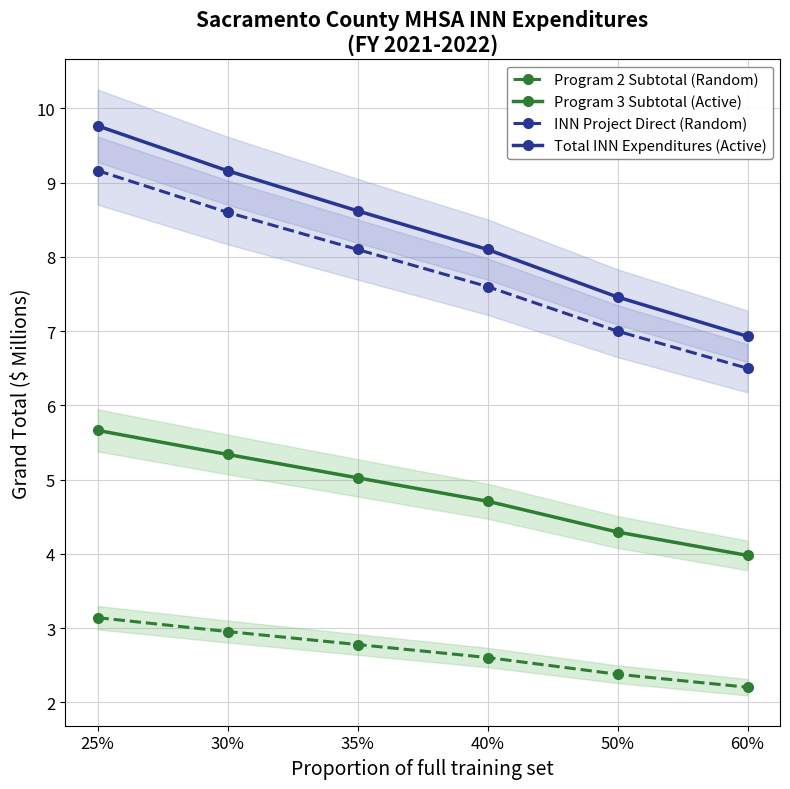

Which series has the largest total across all categories?

Total INN Expenditures (Active)